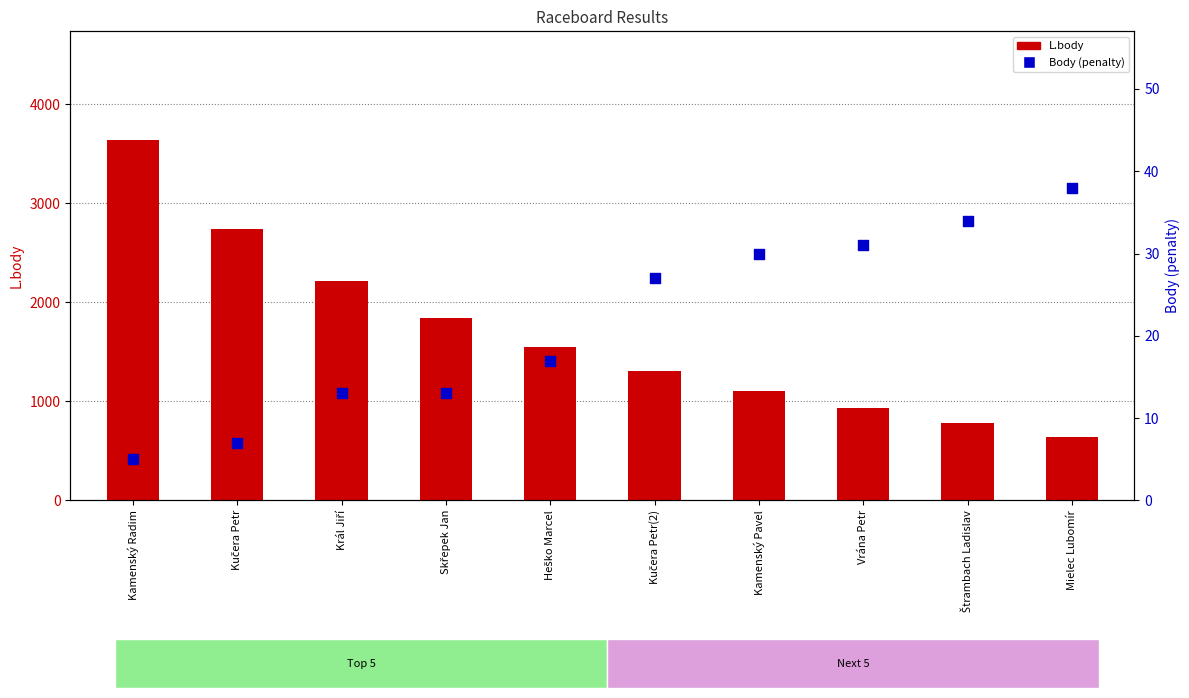

At which category is the sum across all series the highest?

Kamenský Radim